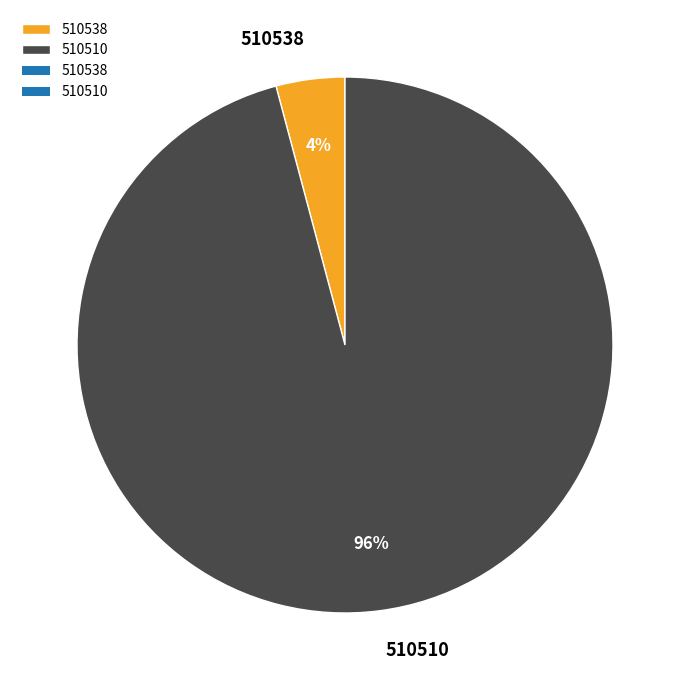

Does 510510 account for over 50% of the chart?

Yes